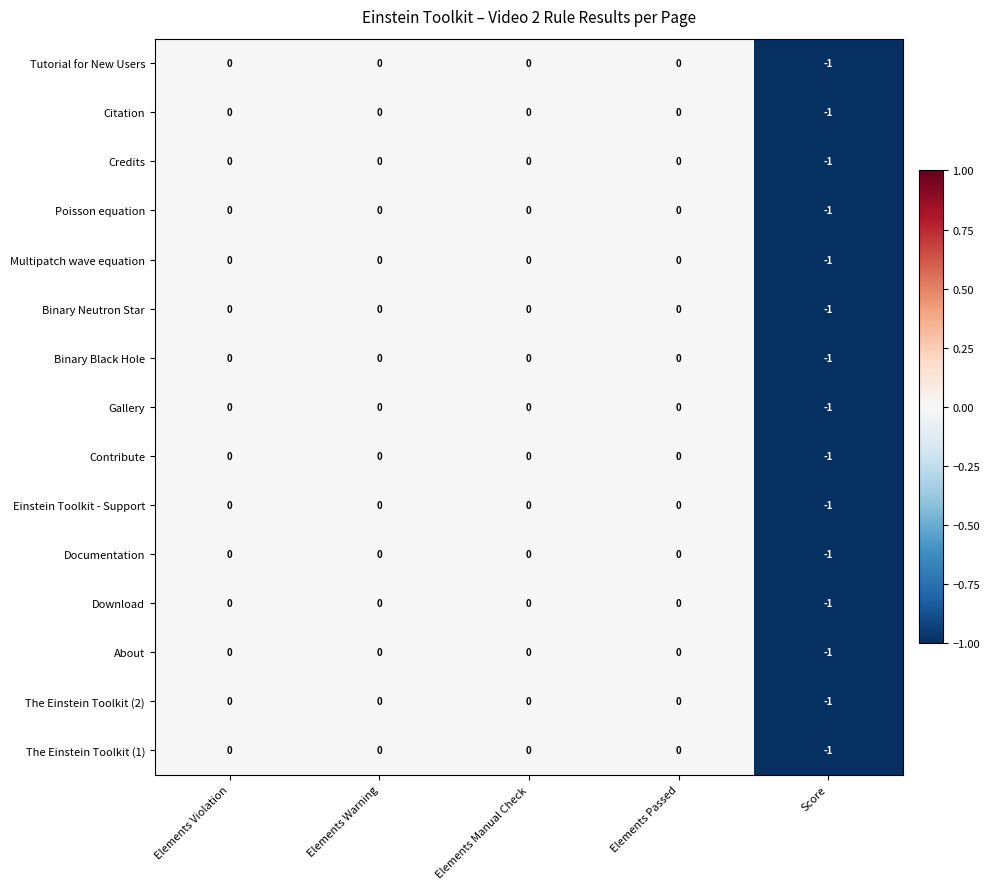

What is the total value across all series at Score?

-15